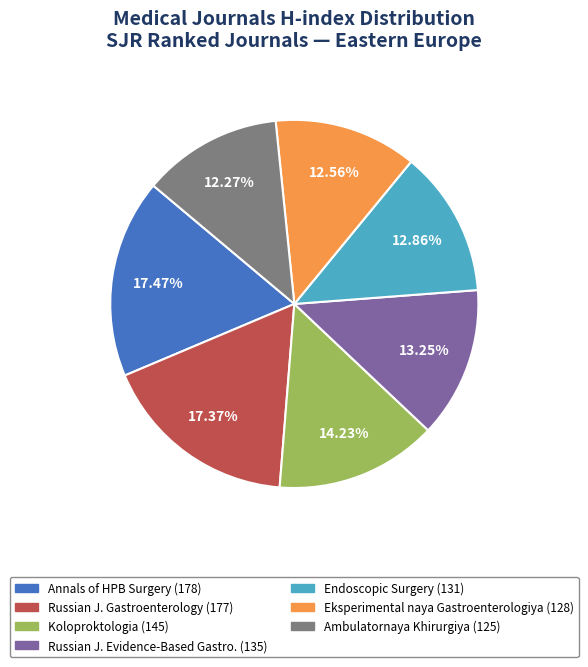

Is there any slice that represents more than half of the pie?

No